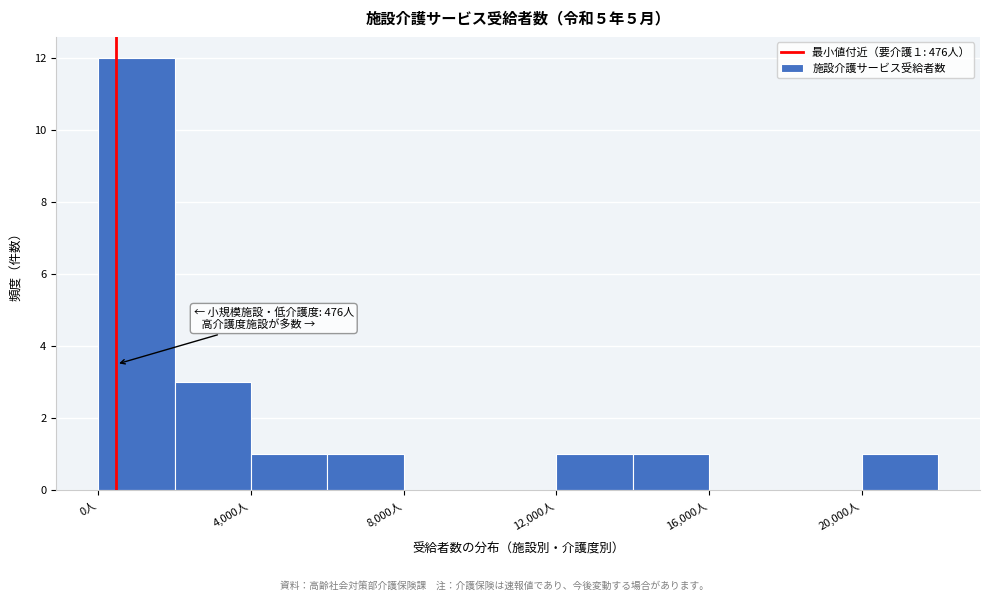

Over which range of the x-axis is the bar tallest?

0 to 2000